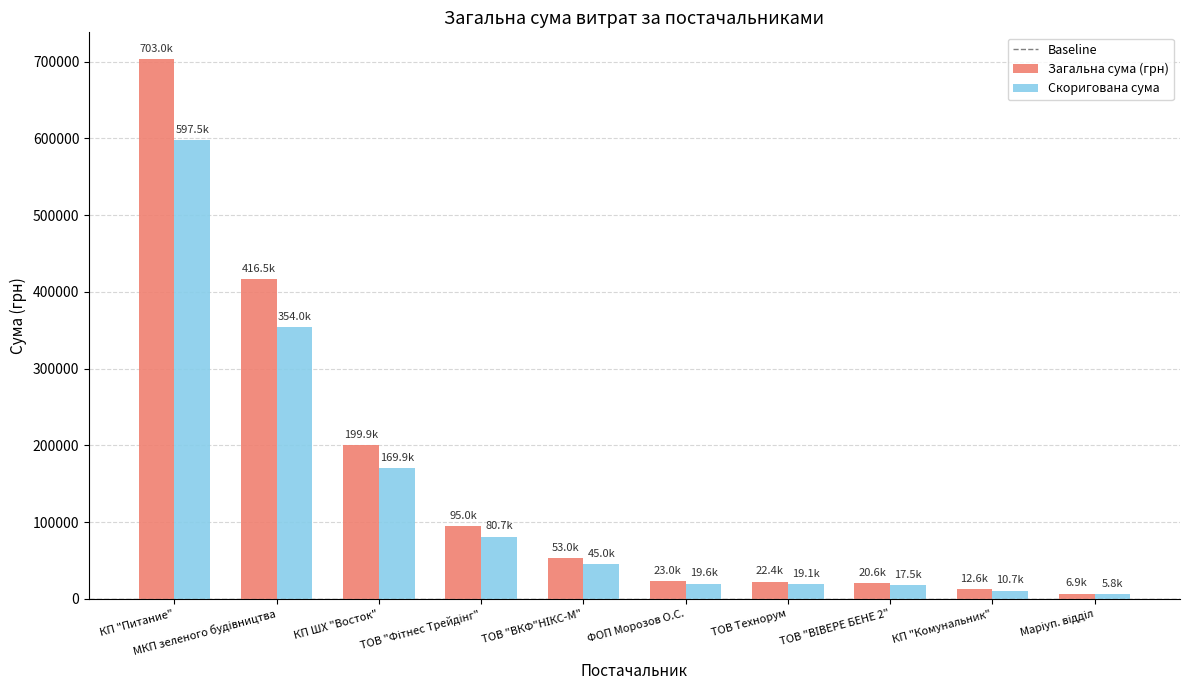

How many distinct data groups are displayed?

2